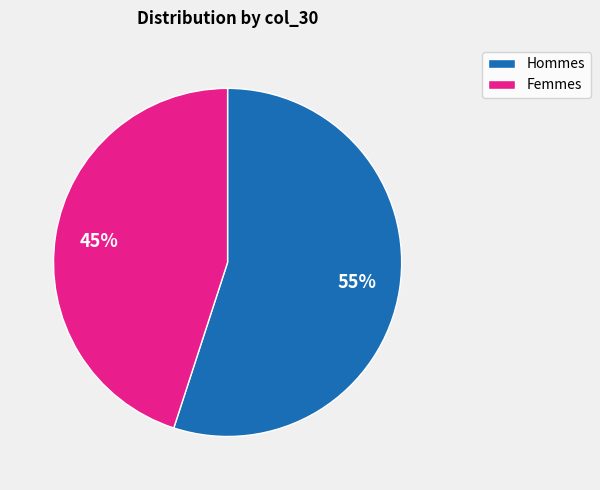

Does any single category account for the majority?

Yes